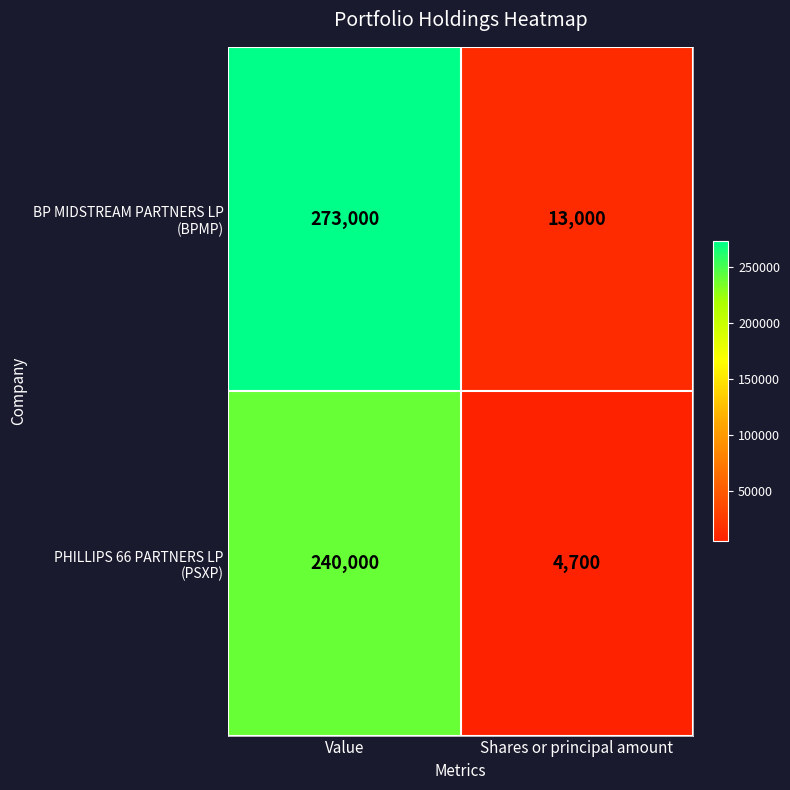

What is the spread (max minus min) of values at Shares or principal amount?

8300